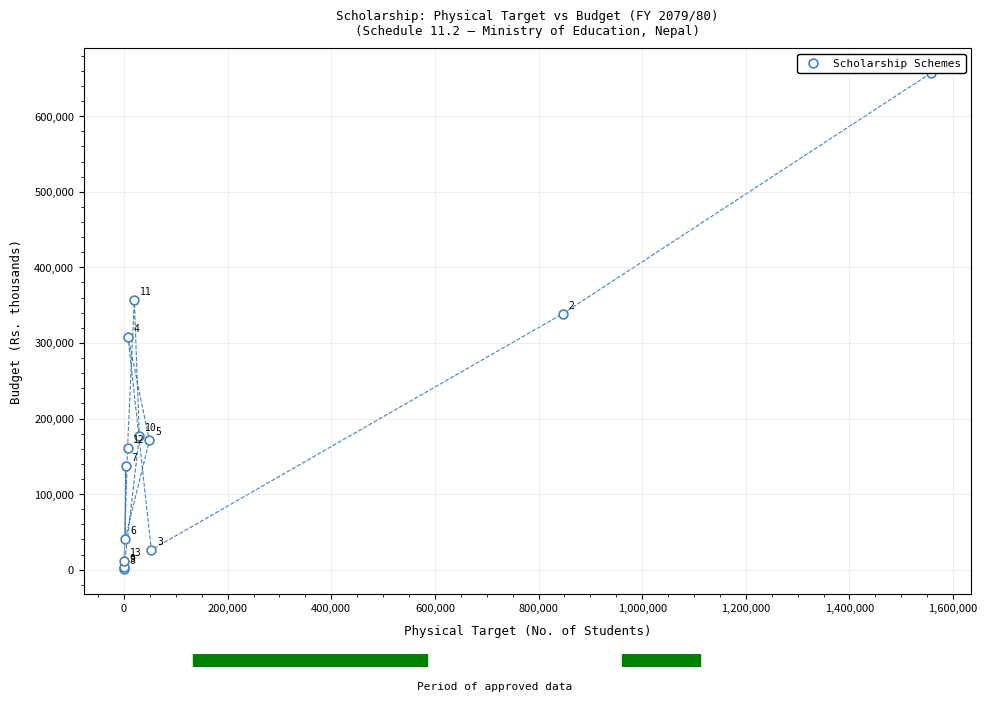

What Y value in the scatter plot is closest to 329003?

338838.4